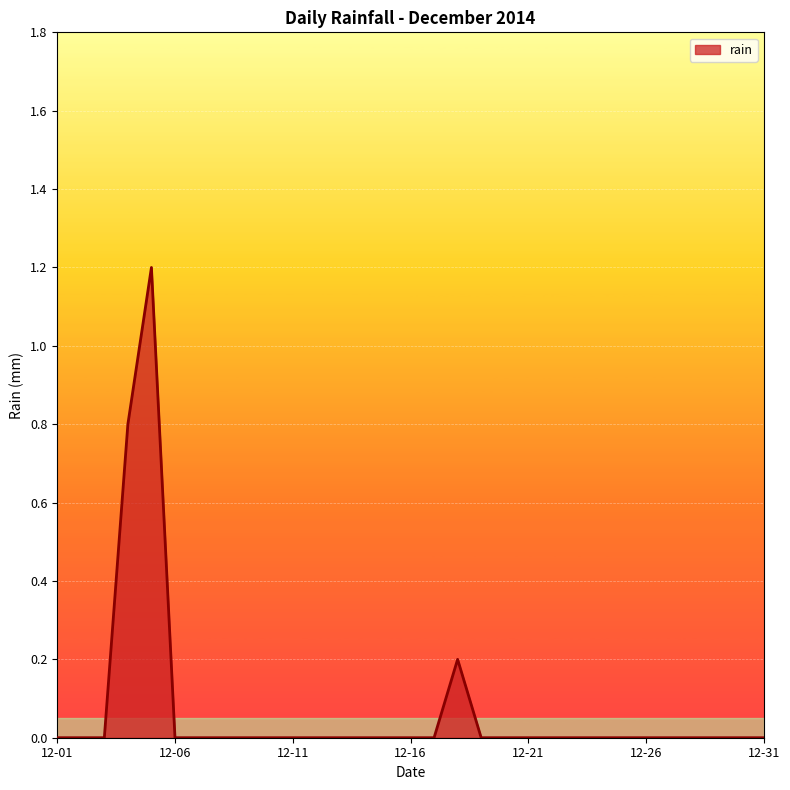

Does the chart have visible grid lines?

Yes